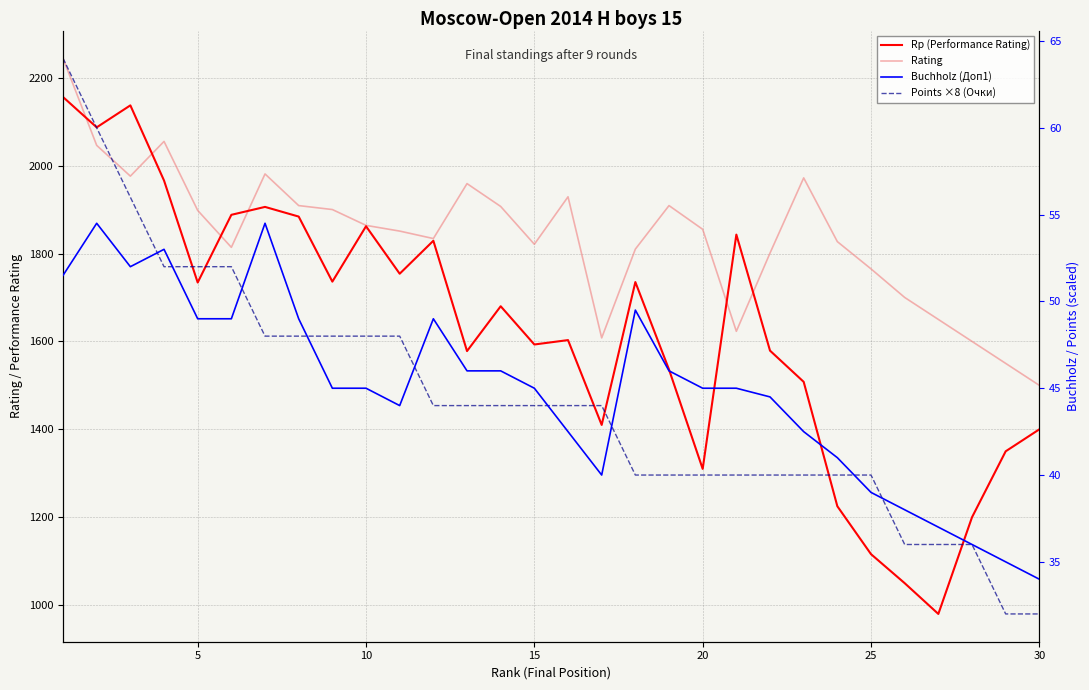

List the series in order of their peak value, lowest first.

Buchholz (Доп1), Points ×8 (Очки), Rp (Performance Rating), Rating